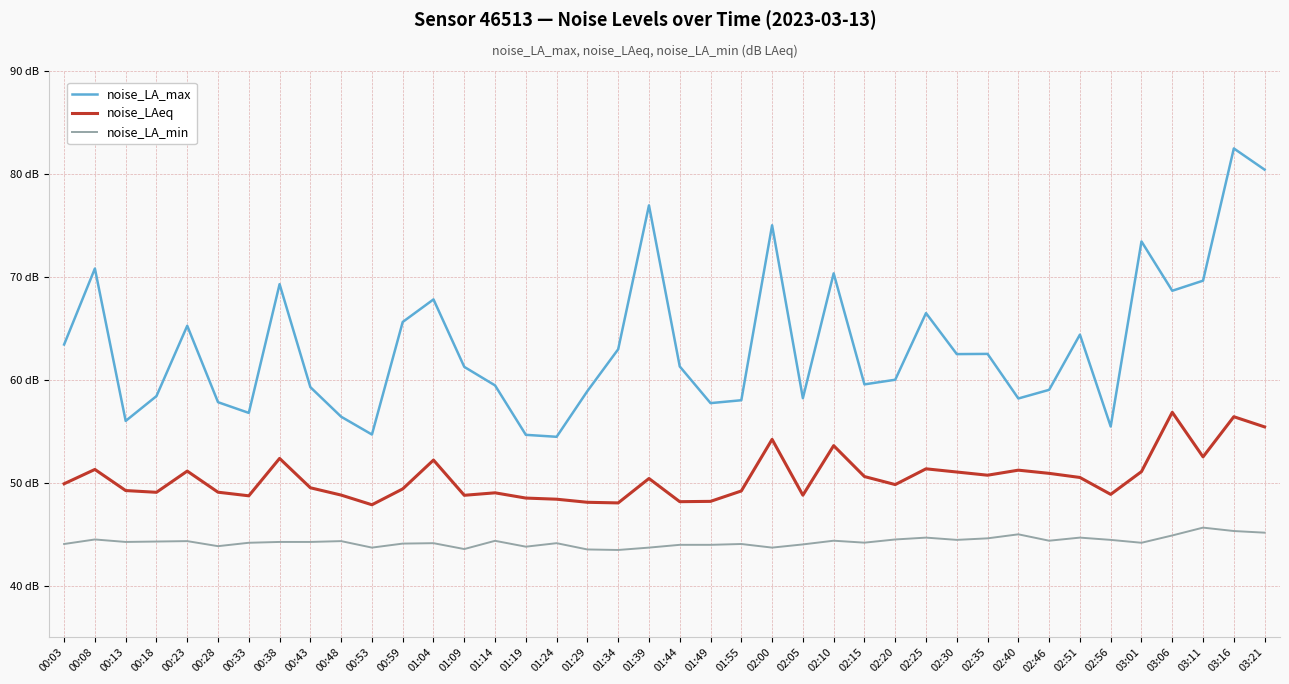

True or false: noise_LA_max and noise_LA_min intersect in this chart.

False